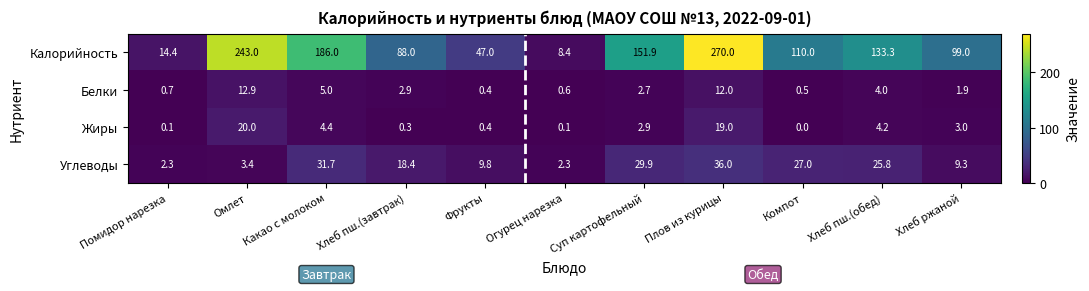

The value of Калорийность at Какао с молоком is 59.6. True or false?

False